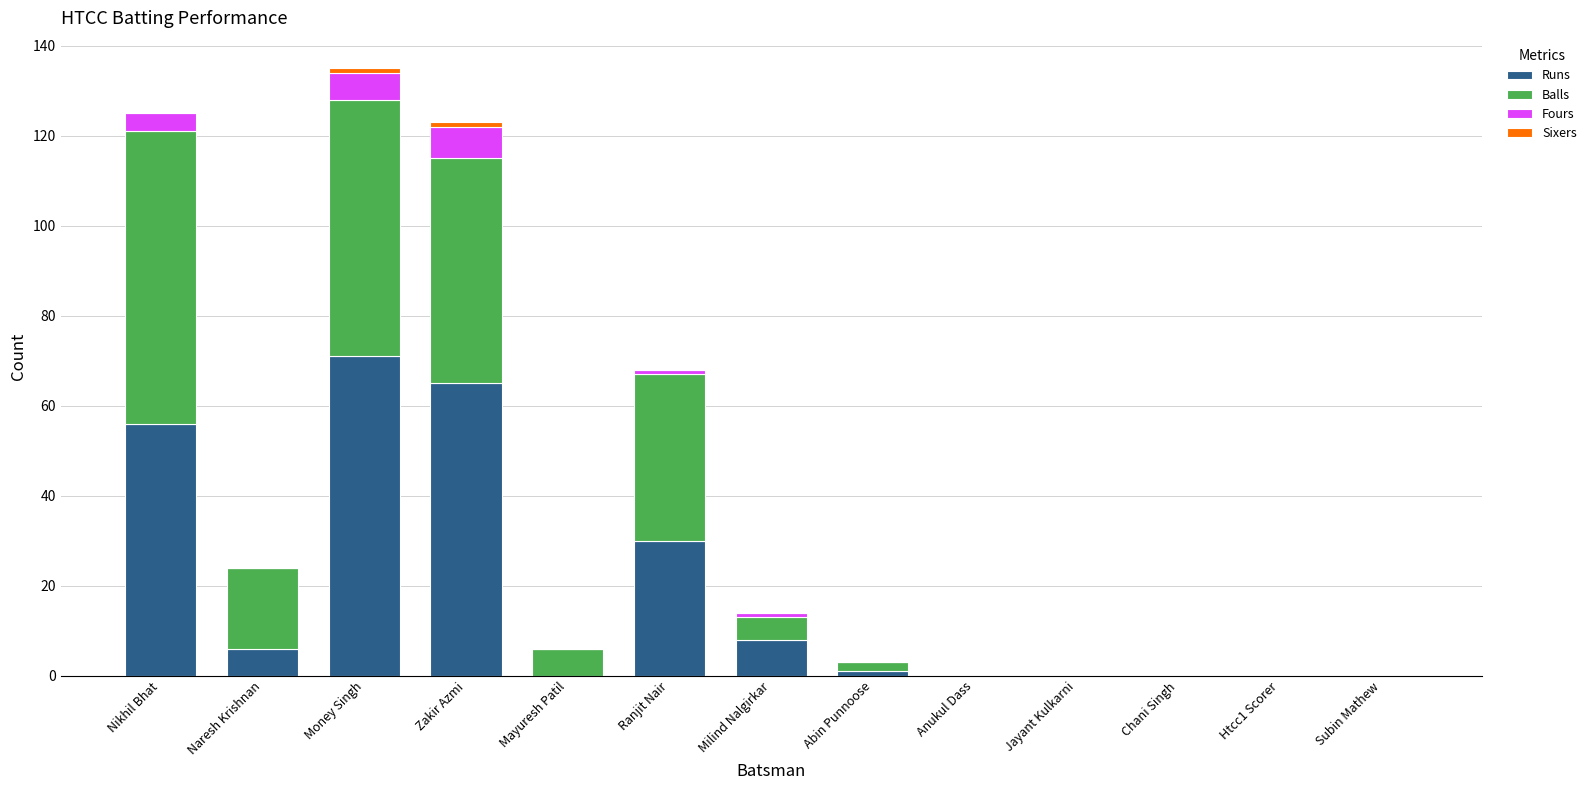

True or false: Runs has a value of -36 at Subin Mathew.

False